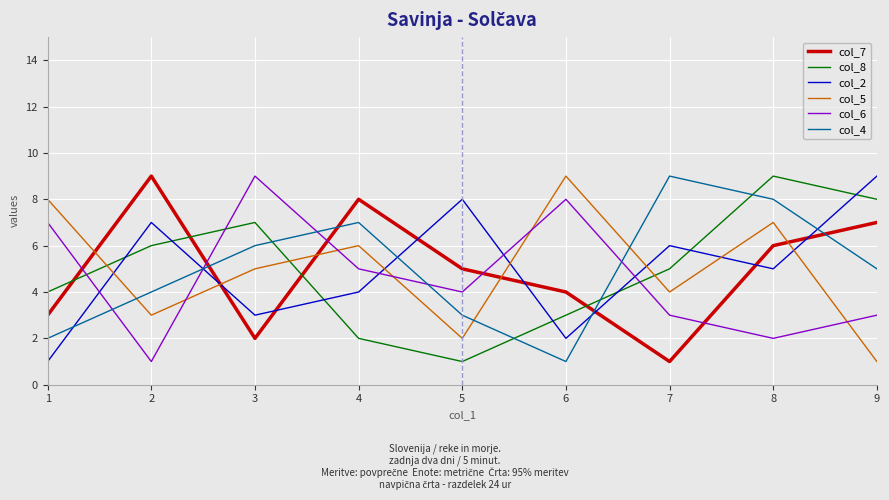

True or false: col_6 has more than 0 points higher than both neighbors.

True